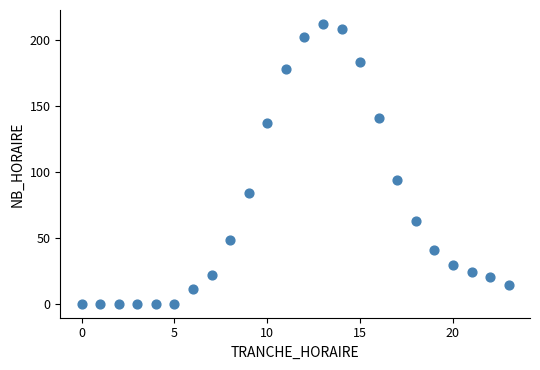

What is the range of Y values (max minus min)?

212